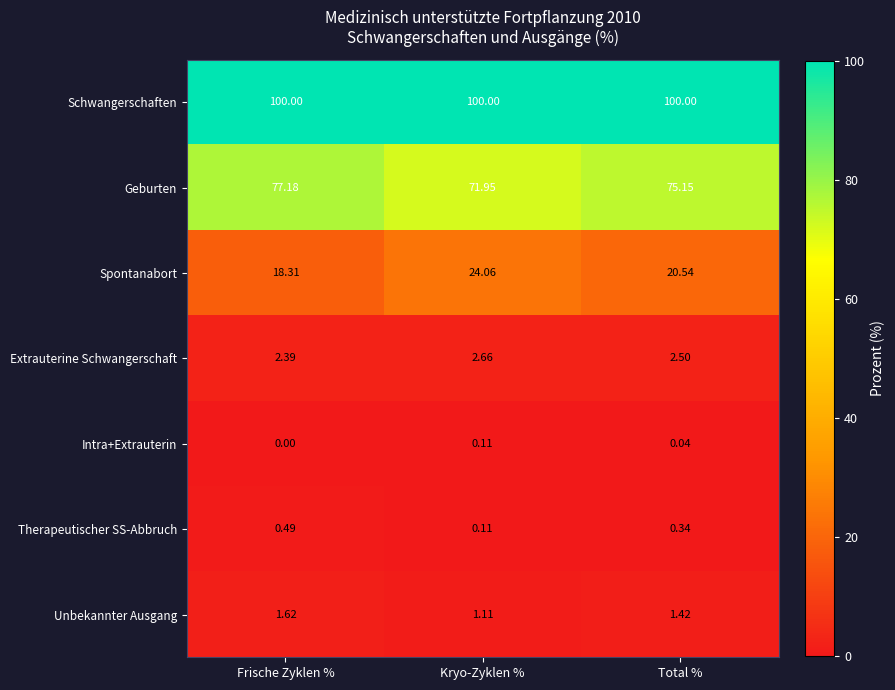

Which series has the widest spread of values?

Spontanabort